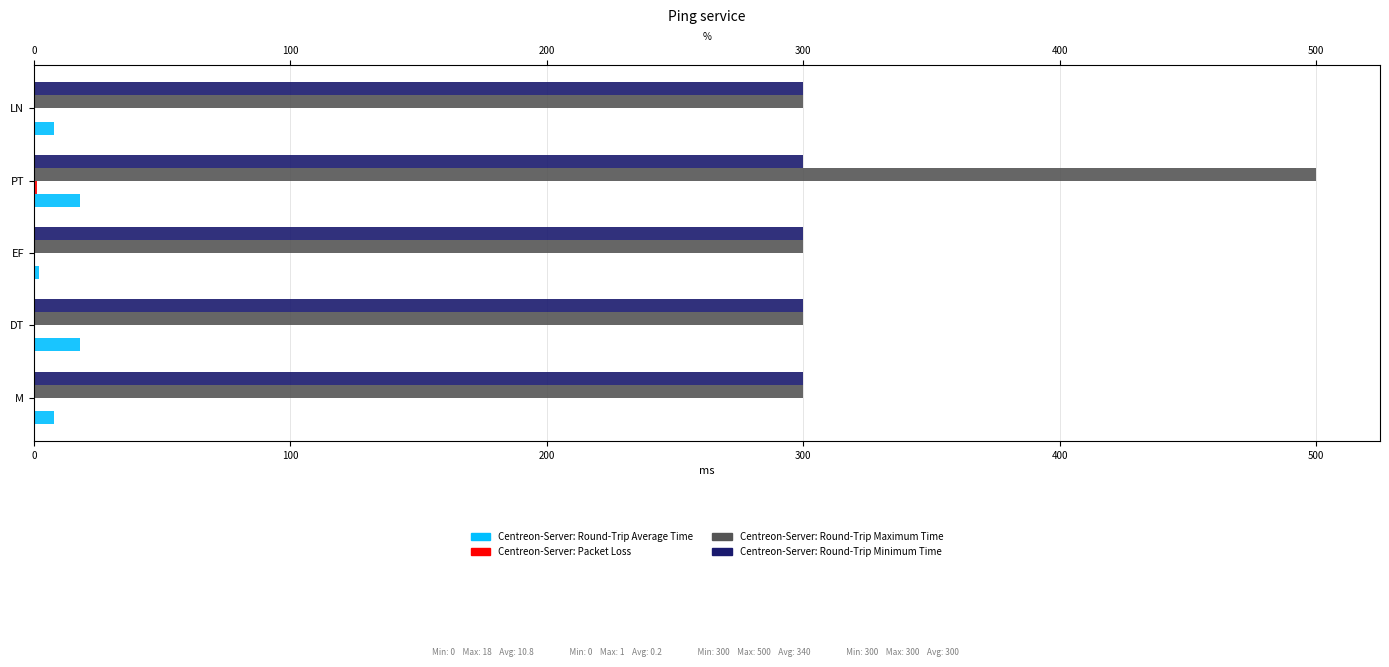

What is the difference between the highest and lowest values at 0?

300.0